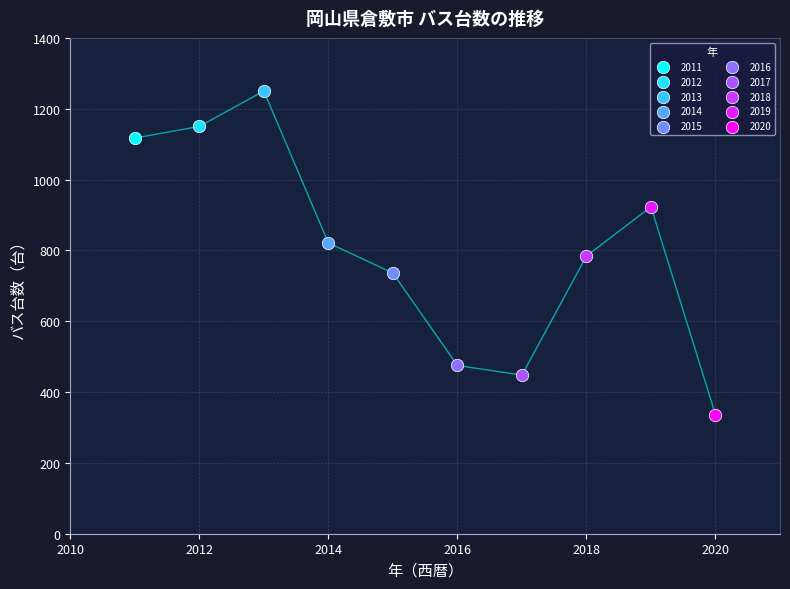

What are all the series names shown in the legend?

2011, 2012, 2013, 2014, 2015, 2016, 2017, 2018, 2019, 2020